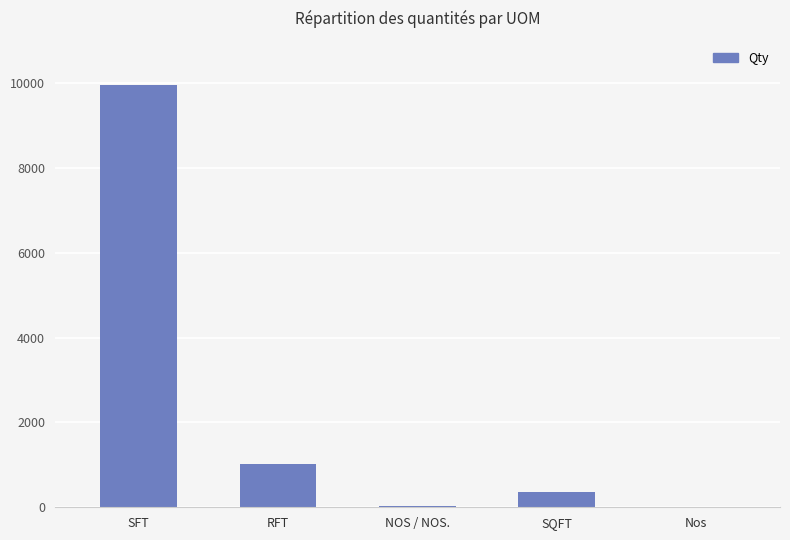

Are the bars grouped side by side (vs. stacked)?

No